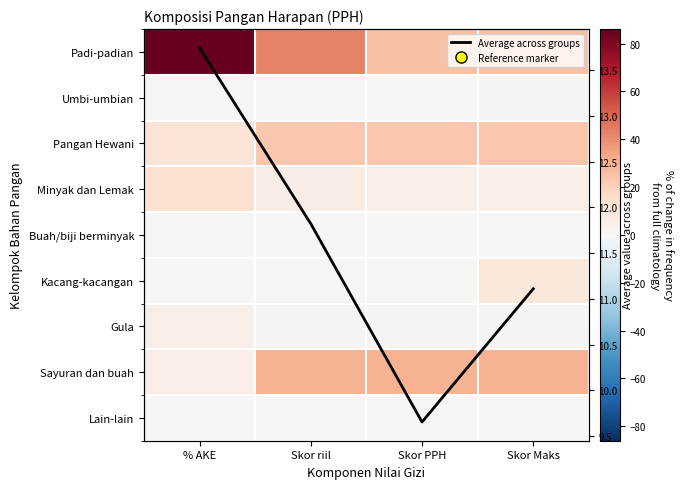

True or false: Minyak dan Lemak has a value of 6.5 at Skor riil.

True